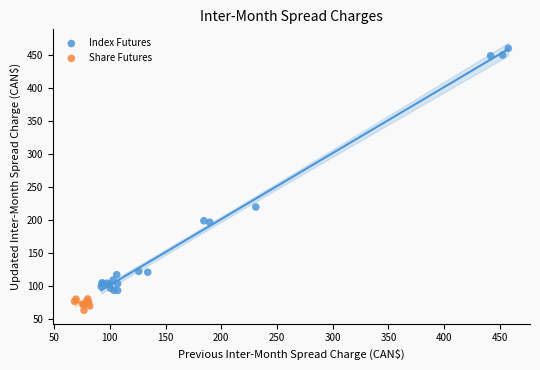

What are all the series names shown in the legend?

Index Futures, Share Futures